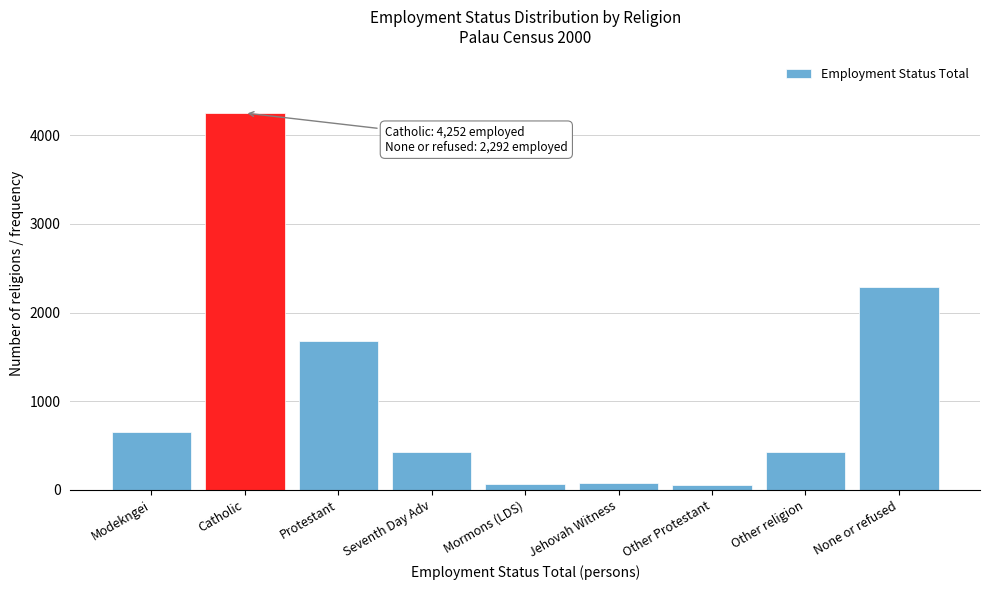

The value at Protestant is 2694. True or false?

False